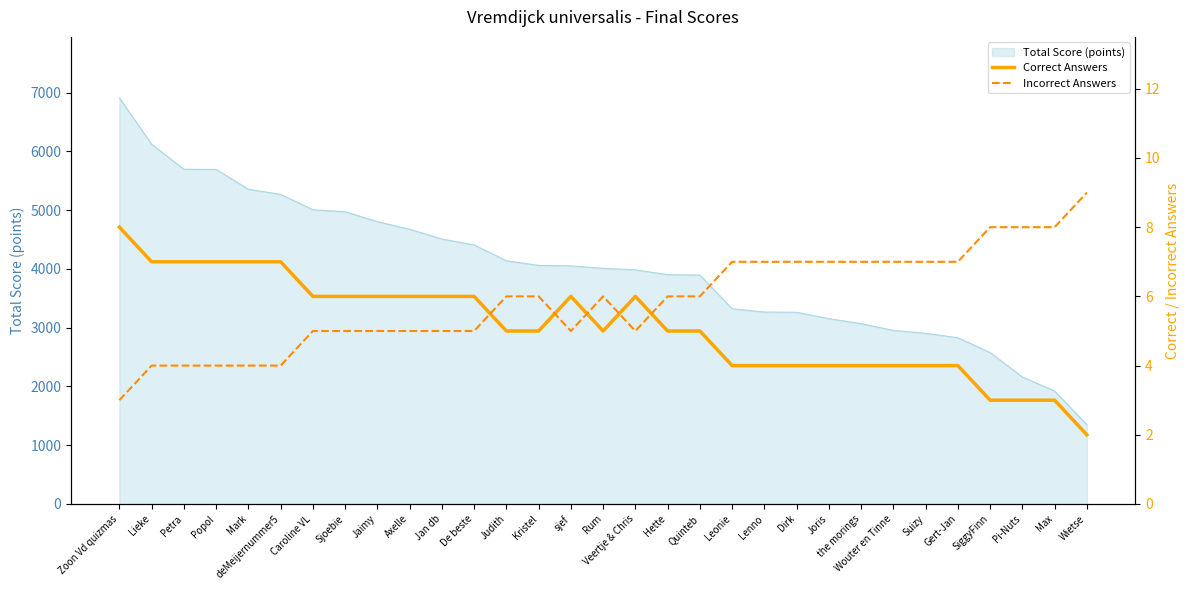

Which series has the largest total across all categories?

Incorrect Answers